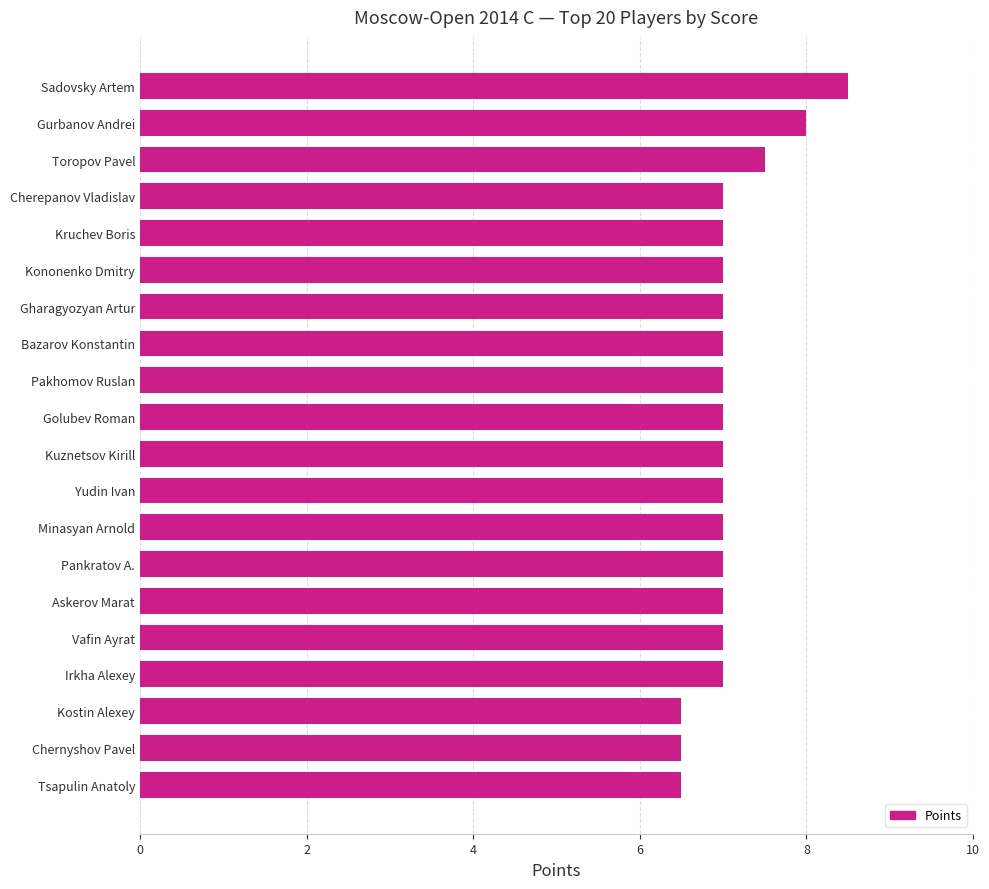

Read the value at Gharagyozyan Artur.

7.0